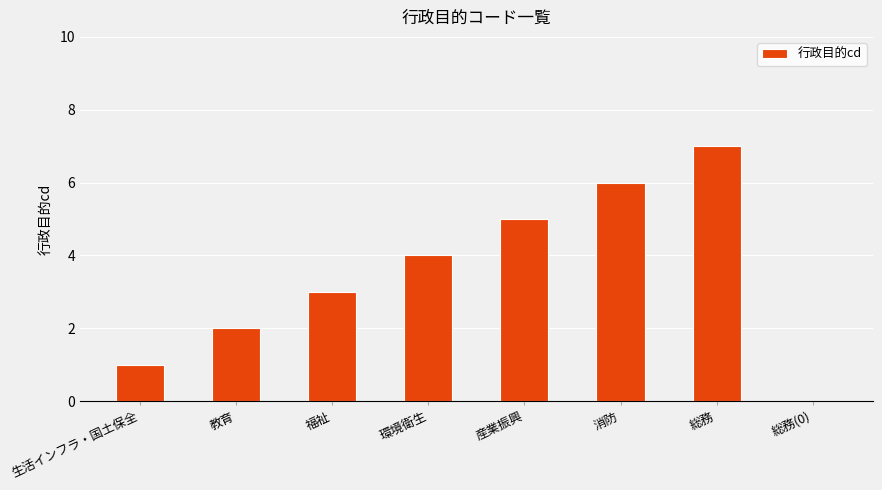

How many values are above zero?

7